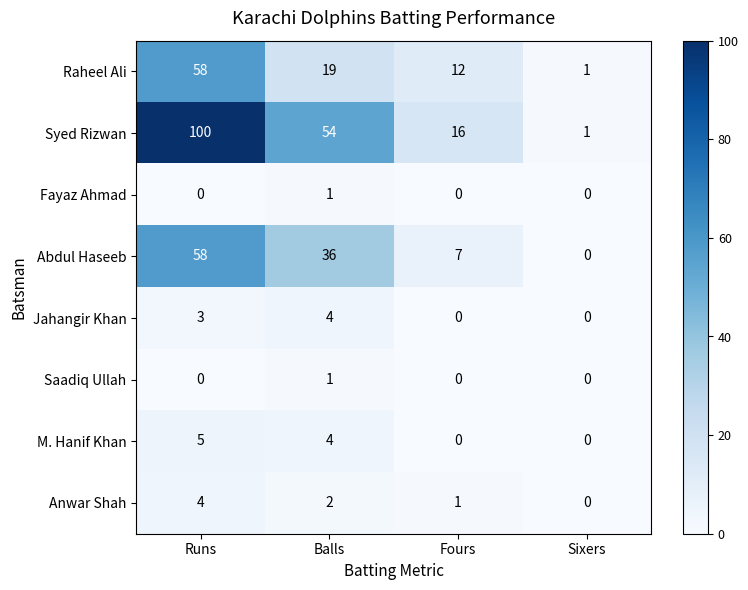

At how many categories does at least one series exceed 98?

1